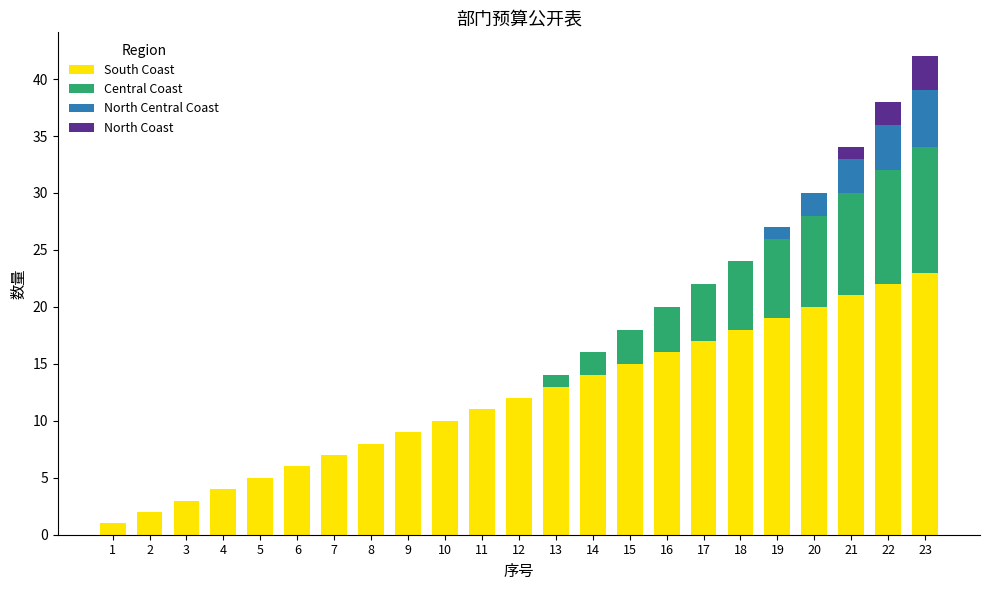

At which category is the sum across all series the highest?

23